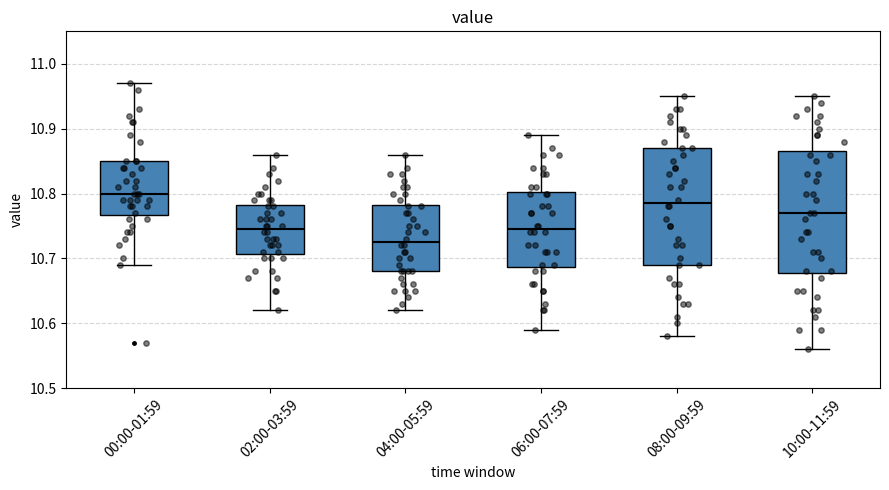

Reading left to right, transcribe this box plot: for each box, give where its median line is, the range the box spans, and where its two whiskers end, as read against the y-axis. The values are not printed on the chart, so give them approximately, as read against the axis.

00:00-01:59: median 10.80, box 10.77 to 10.85, whiskers 10.69 to 10.97
02:00-03:59: median 10.75, box 10.71 to 10.78, whiskers 10.62 to 10.86
04:00-05:59: median 10.73, box 10.68 to 10.78, whiskers 10.62 to 10.86
06:00-07:59: median 10.75, box 10.69 to 10.80, whiskers 10.59 to 10.89
08:00-09:59: median 10.79, box 10.69 to 10.87, whiskers 10.58 to 10.95
10:00-11:59: median 10.77, box 10.68 to 10.87, whiskers 10.56 to 10.95